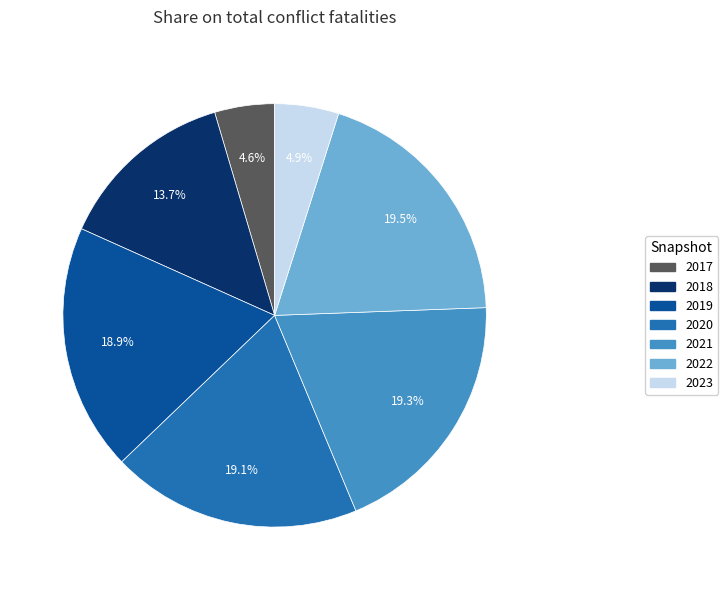

Does any single category account for the majority?

No